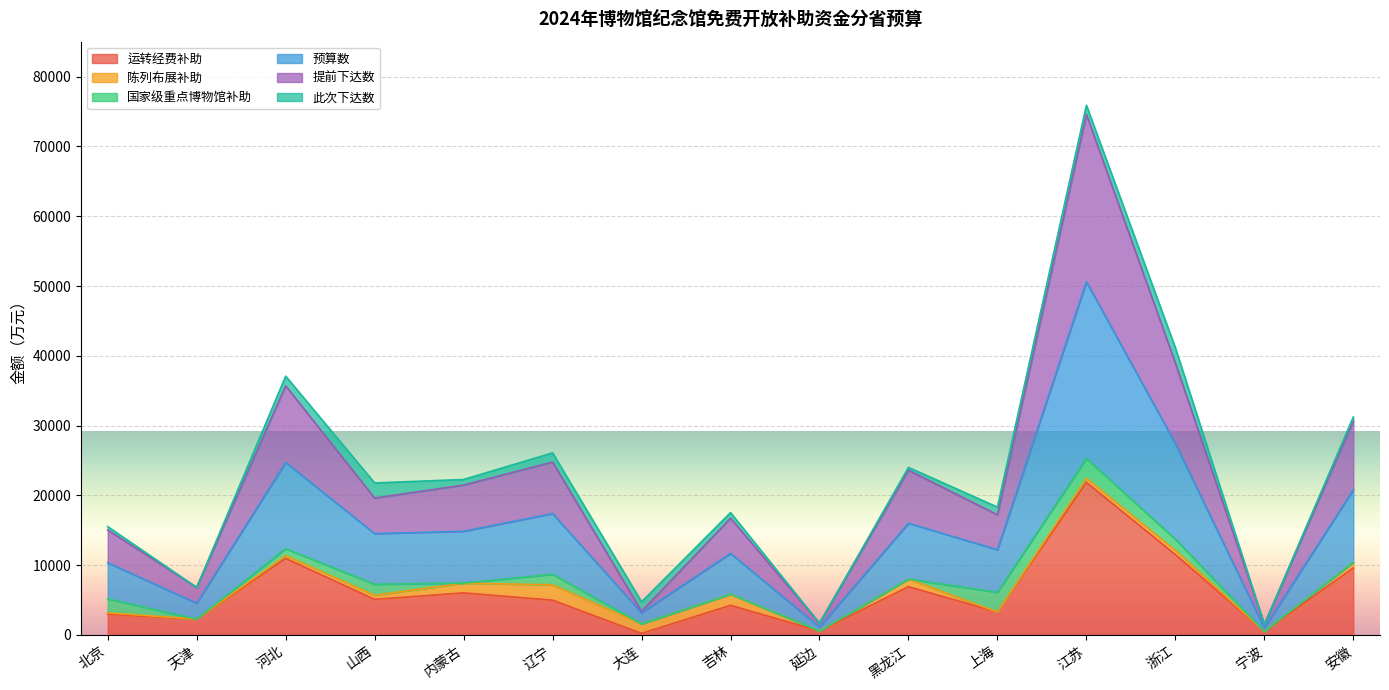

The value of 运转经费补助 at 大连 is 221. True or false?

True